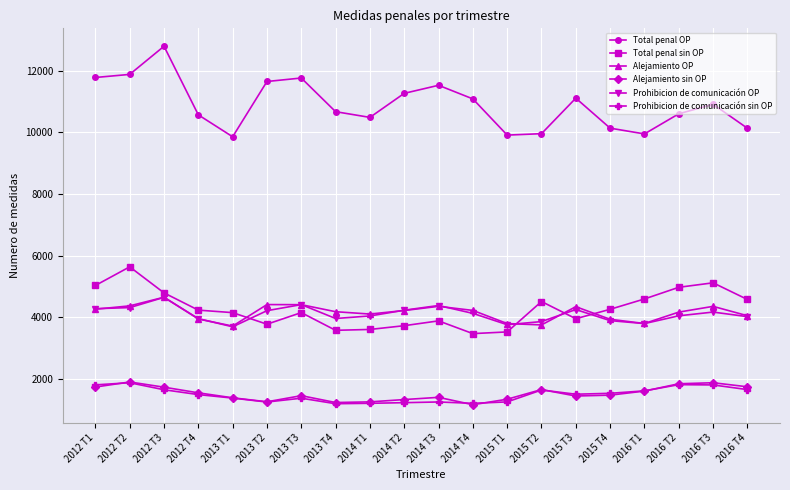

True or false: Prohibicion de comunicación sin OP and Total penal OP cross at least once.

False